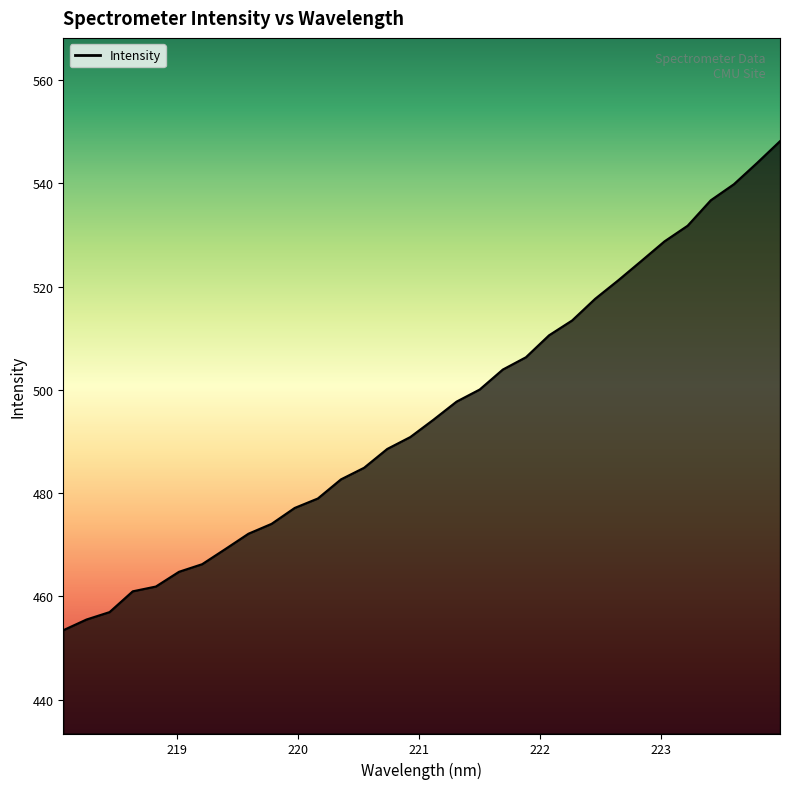

What is the difference between the maximum and minimum values?

94.7